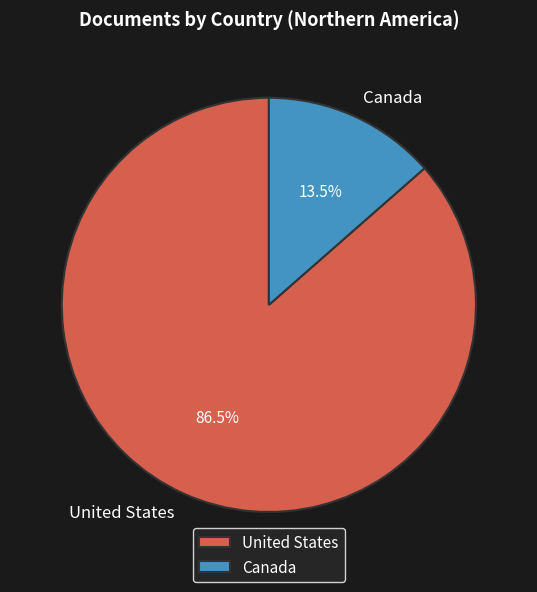

Is United States the majority of the pie?

Yes